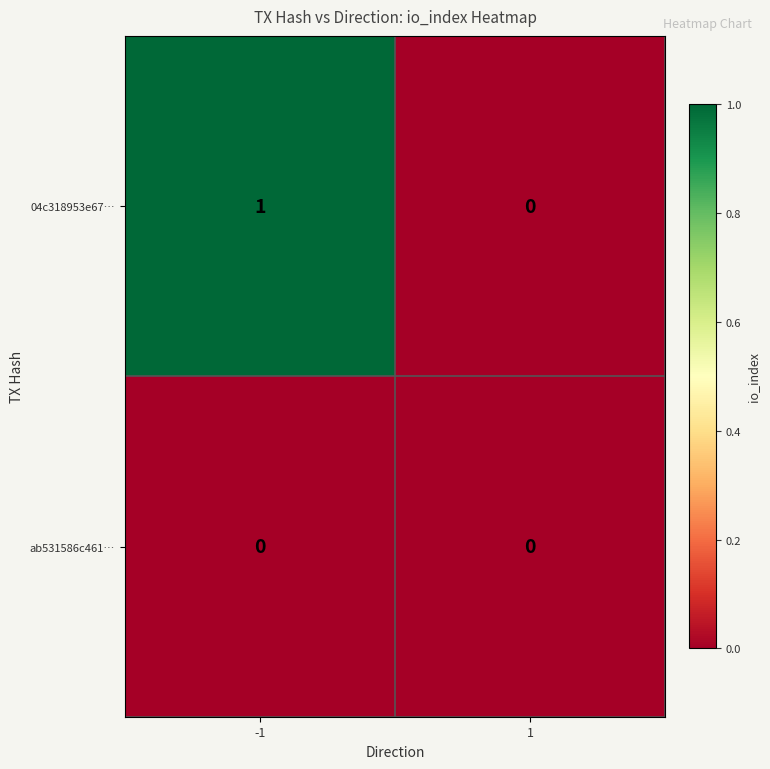

Reading right to left, transcribe all the data shown in this chart.

04c318953e67…: 1=0	-1=1
ab531586c461…: 1=0	-1=0